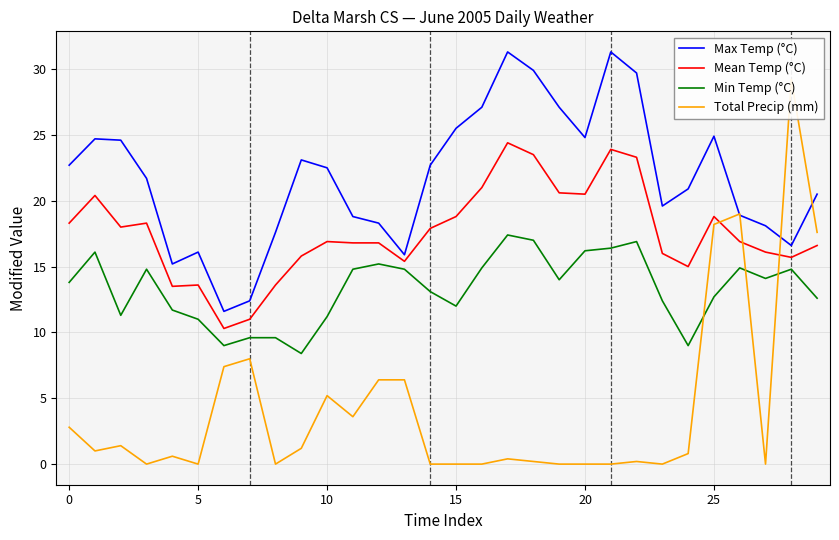

Is it true that Mean Temp (°C) equals 18.8 at 25?

True